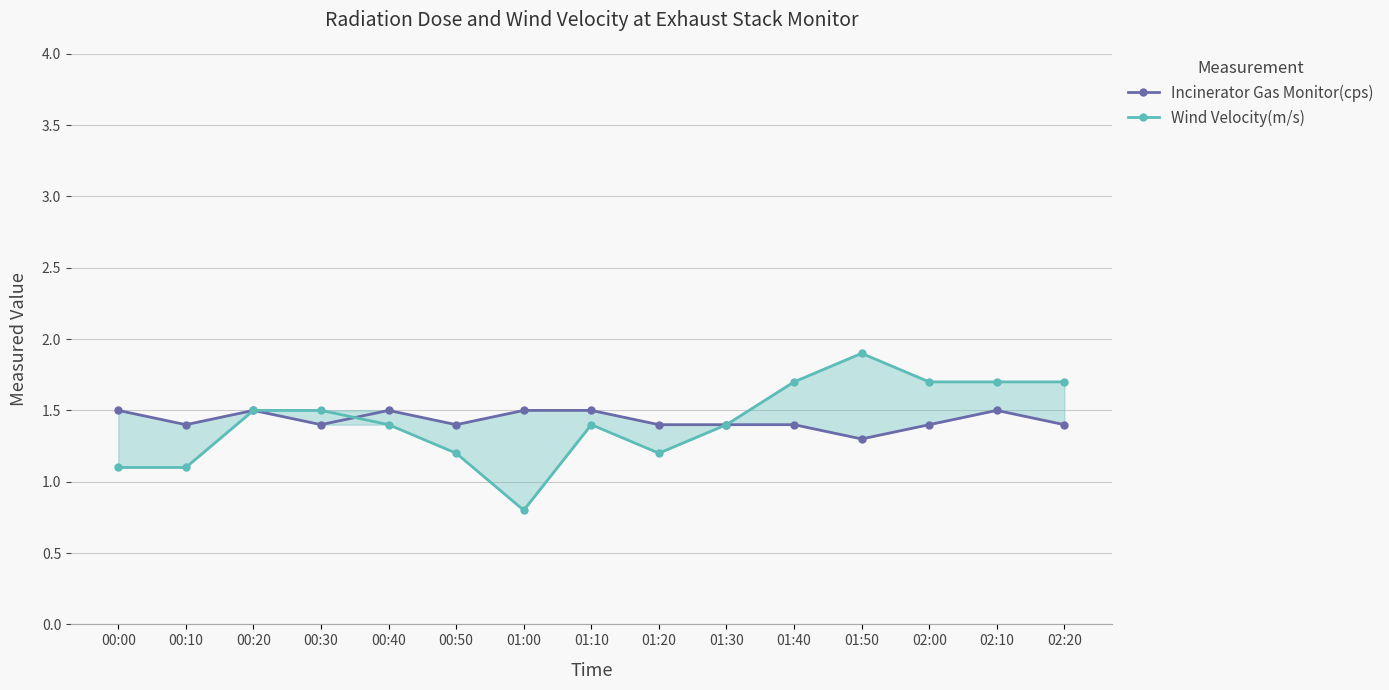

What is the average value of the Incinerator Gas Monitor(cps) series?

1.4